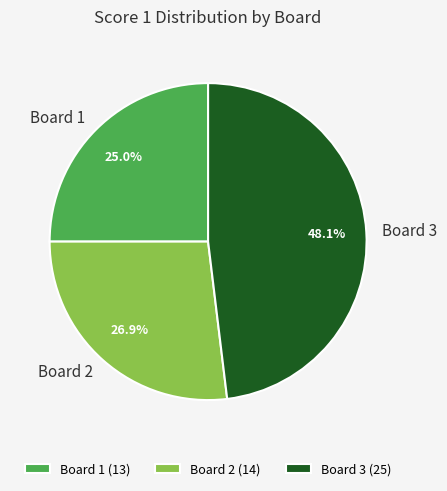

What is the ratio of the value at Board 3 (25) to the value at Board 1 (13)?

1.9